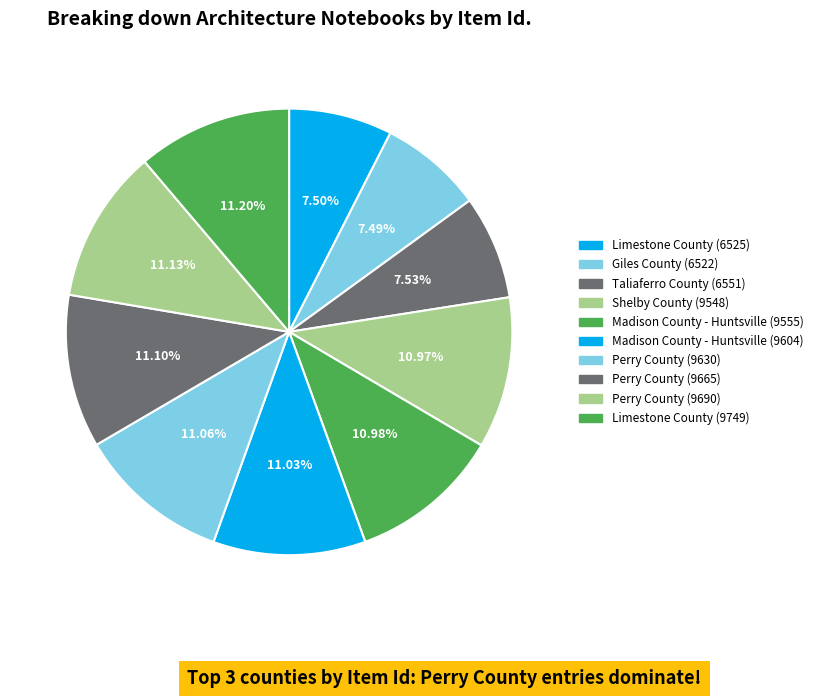

Combined, what portion of the pie is Taliaferro County (6551) and Limestone County (6525)?

15.0%